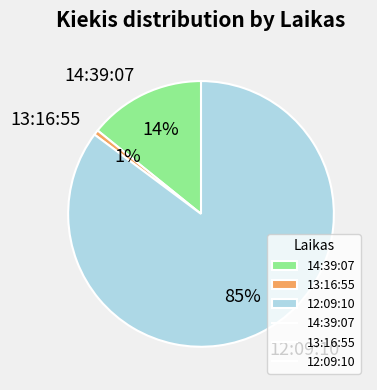

How many slices are in this pie chart?

3